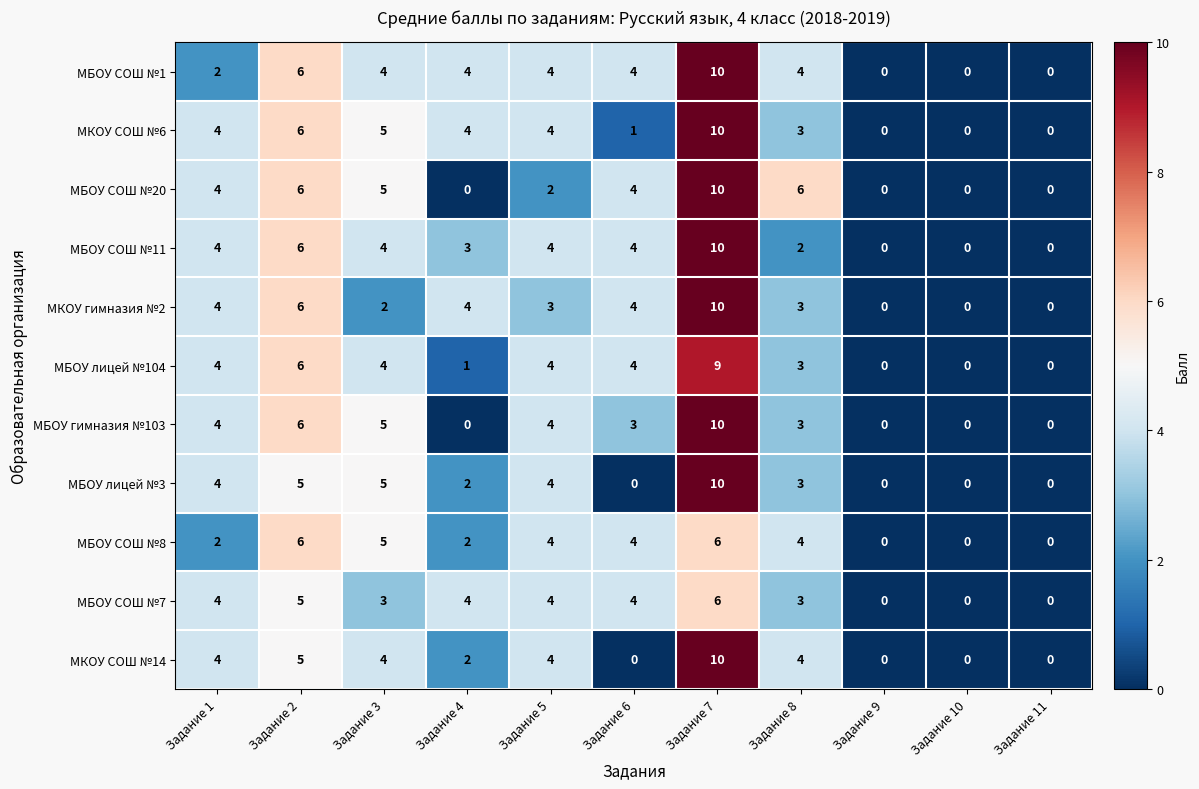

What is the sum of all МБОУ СОШ №7 values?

33